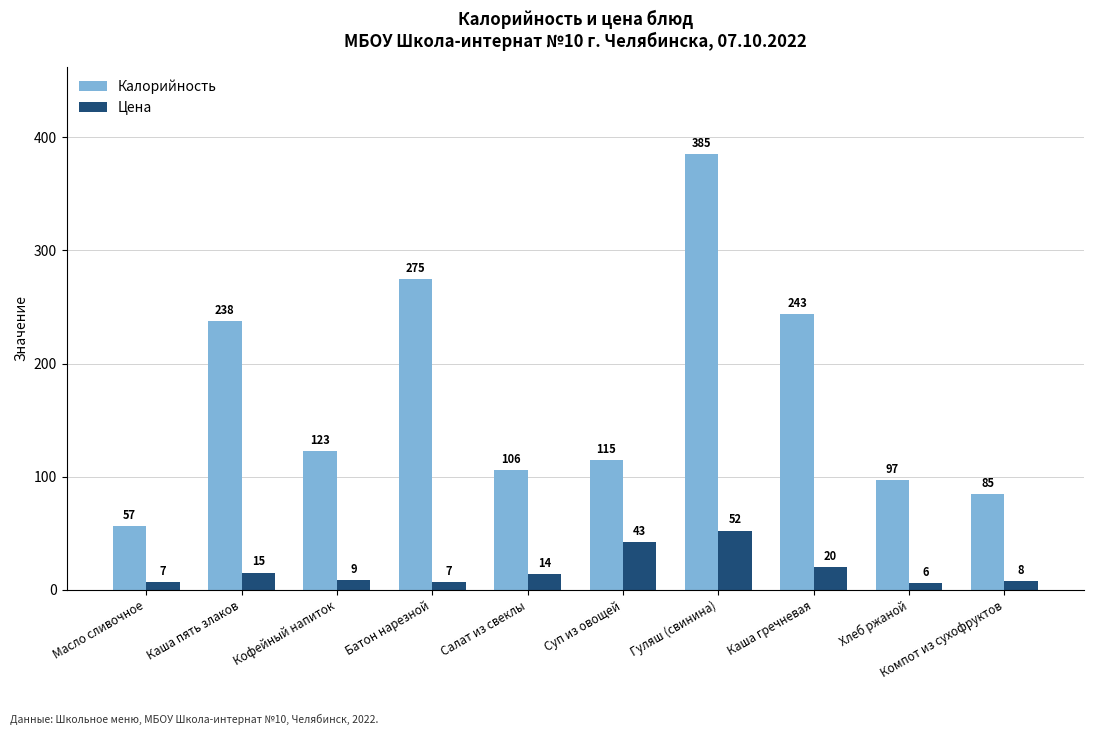

What is the difference between the Цена values at Масло сливочное and Хлеб ржаной?

0.3